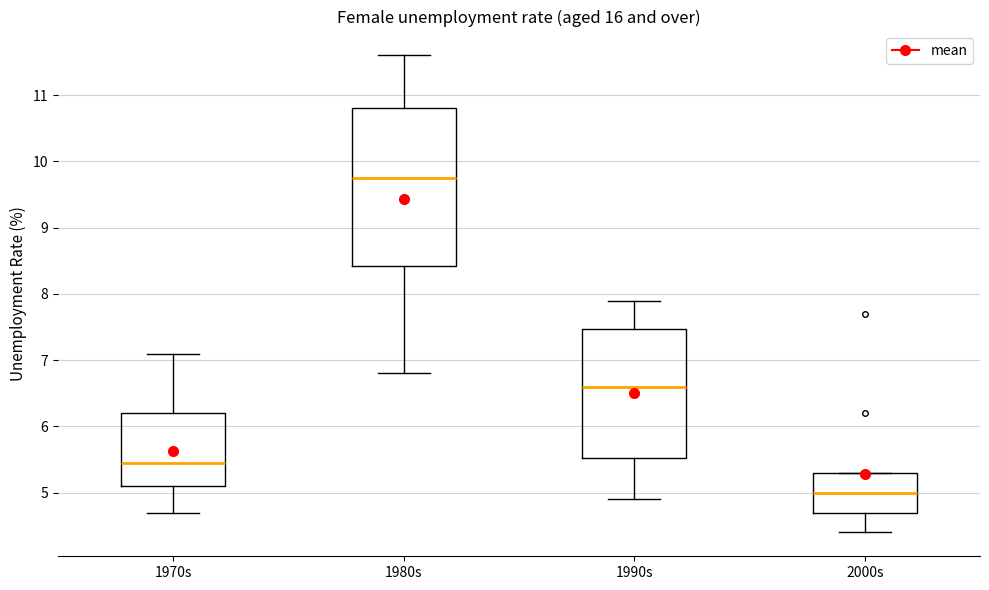

Reading left to right, transcribe this box plot: for each box, give where its median line is, the range the box spans, and where its two whiskers end, as read against the y-axis. The values are not printed on the chart, so give them approximately, as read against the axis.

1970s: median 5.5, box 5.1 to 6.2, whiskers 4.7 to 7.1
1980s: median 9.8, box 8.4 to 10.8, whiskers 6.8 to 11.6
1990s: median 6.6, box 5.5 to 7.5, whiskers 4.9 to 7.9
2000s: median 5.0, box 4.7 to 5.3, whiskers 4.4 to 5.3